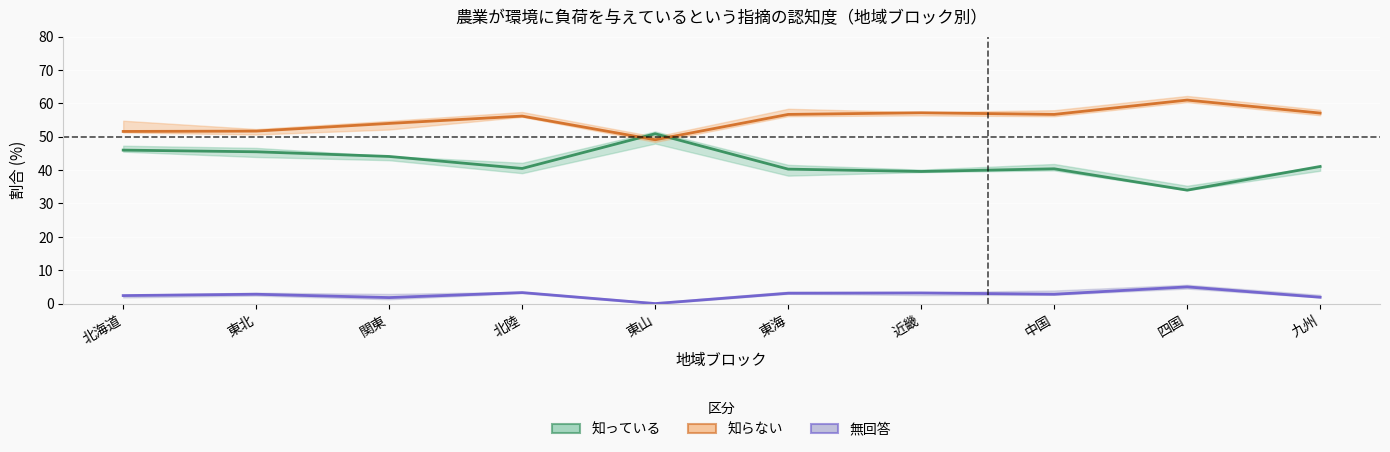

The 無回答 series shows 1.0 at 北陸. True or false?

False